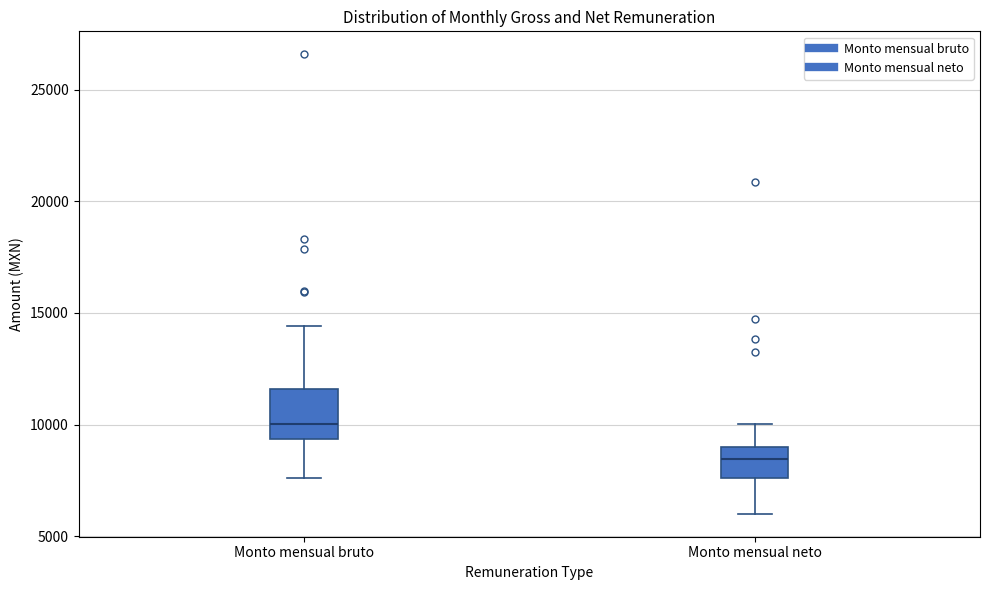

Reading left to right, read every box against the y-axis: the position of its median line, the range the box covers, and the ends of its whiskers. The values are not printed on the chart, so give them approximately, as read against the axis.

Monto mensual bruto: median 10000, box 9500 to 11500, whiskers 7500 to 14500
Monto mensual neto: median 8500, box 7500 to 9000, whiskers 6000 to 10000